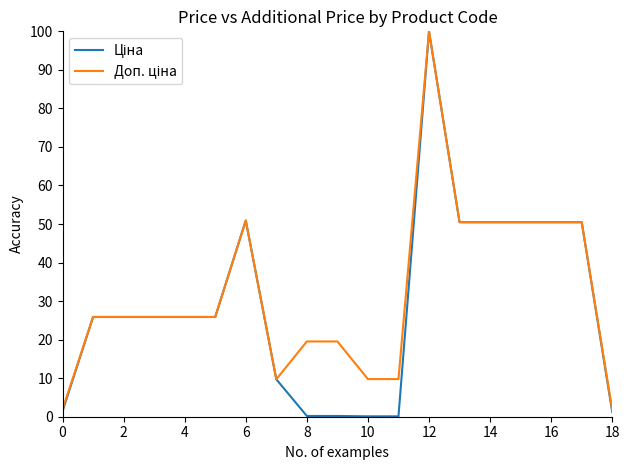

What is the maximum value shown in the chart?

100.0